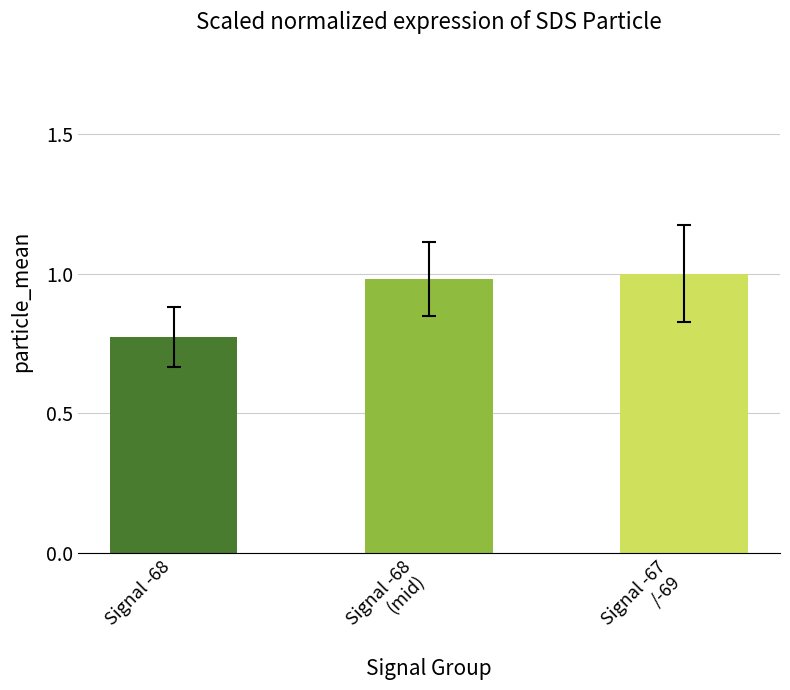

At which category does the chart reach its minimum across all series?

Signal -68